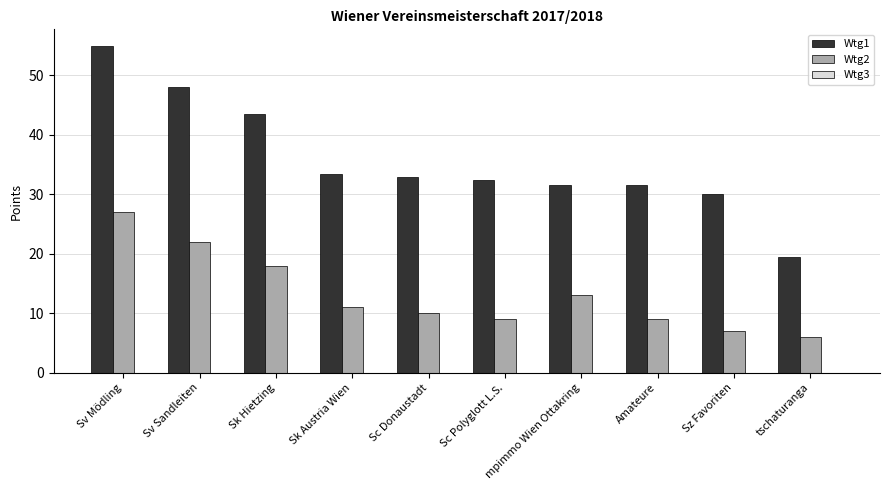

Where is Wtg2 nearest to the value 16?

Sk Hietzing